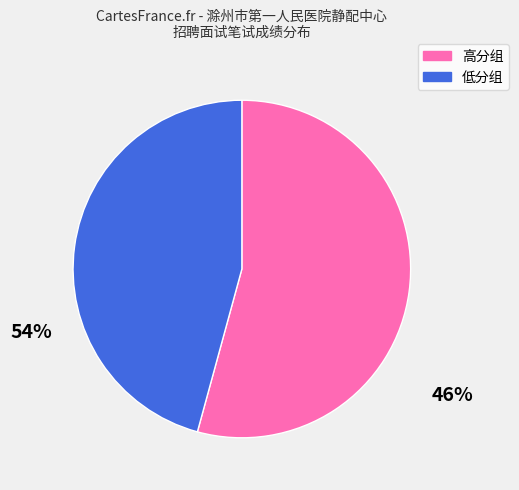

Is there any slice that represents more than half of the pie?

Yes